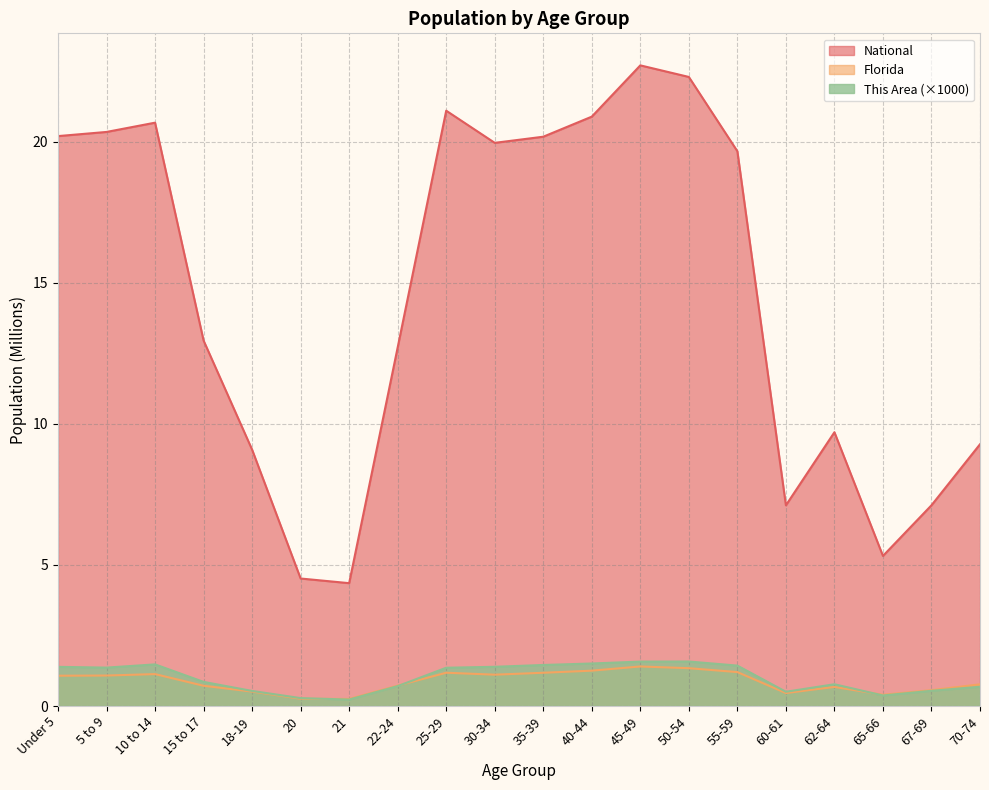

What is the maximum value shown in the chart?

22.7